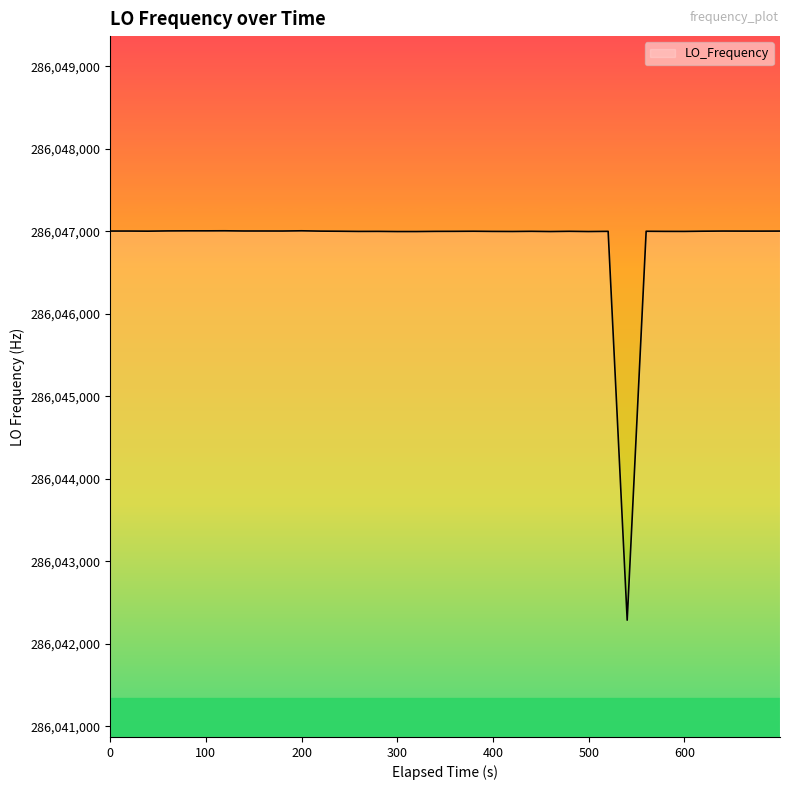

What is the smallest value displayed?

286042288.3